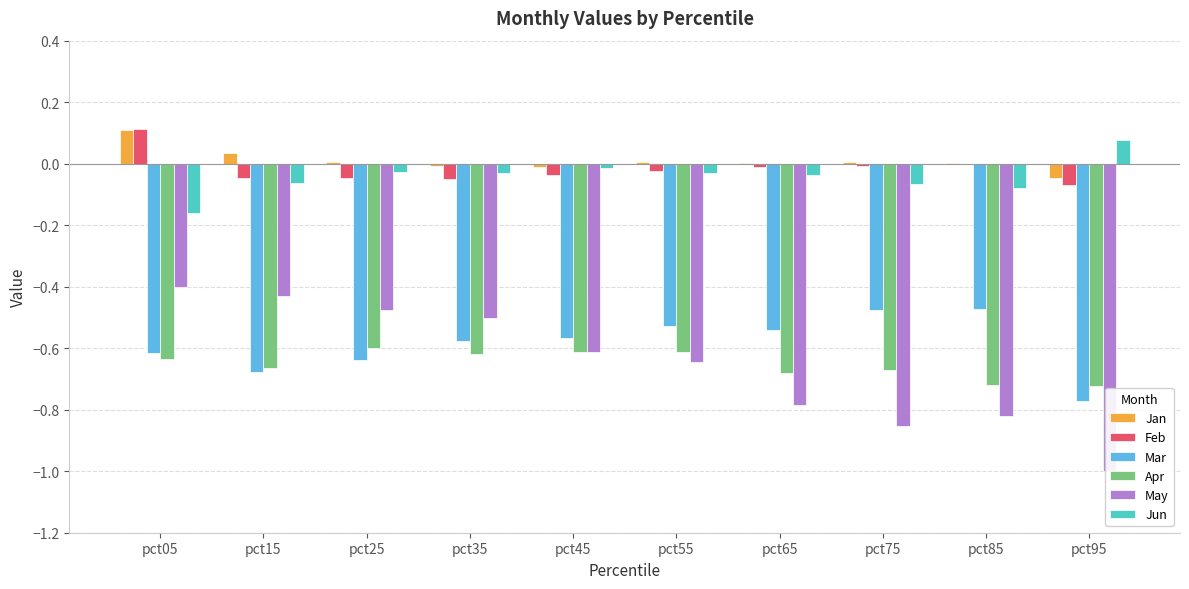

Reading left to right, what are all the values shown in this chart?

Jan: 0.1	0.0	0.0	-0.0	-0.0	0.0	0.0	0.0	0.0	-0.0
Feb: 0.1	-0.0	-0.0	-0.1	-0.0	-0.0	-0.0	-0.0	-0.0	-0.1
Mar: -0.6	-0.7	-0.6	-0.6	-0.6	-0.5	-0.5	-0.5	-0.5	-0.8
Apr: -0.6	-0.7	-0.6	-0.6	-0.6	-0.6	-0.7	-0.7	-0.7	-0.7
May: -0.4	-0.4	-0.5	-0.5	-0.6	-0.6	-0.8	-0.9	-0.8	-1.0
Jun: -0.2	-0.1	-0.0	-0.0	-0.0	-0.0	-0.0	-0.1	-0.1	0.1